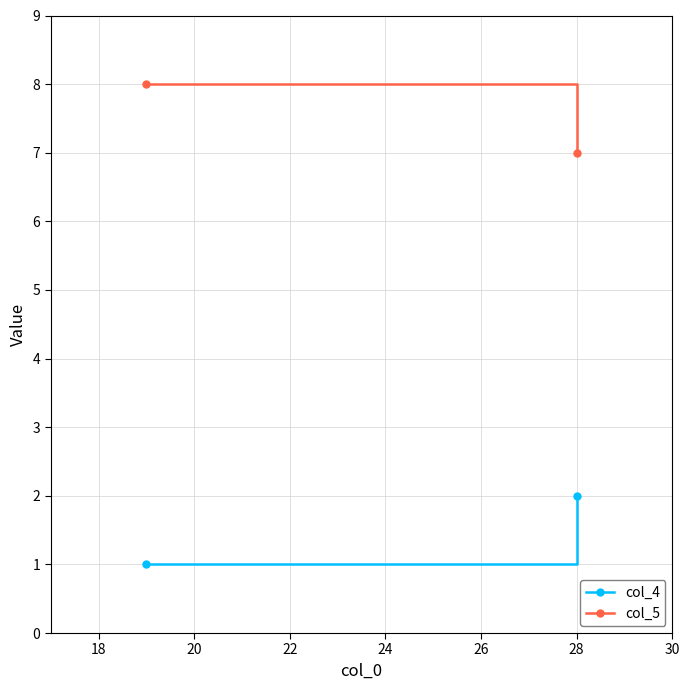

What is the difference between the maximum and minimum values in the col_5 series?

1